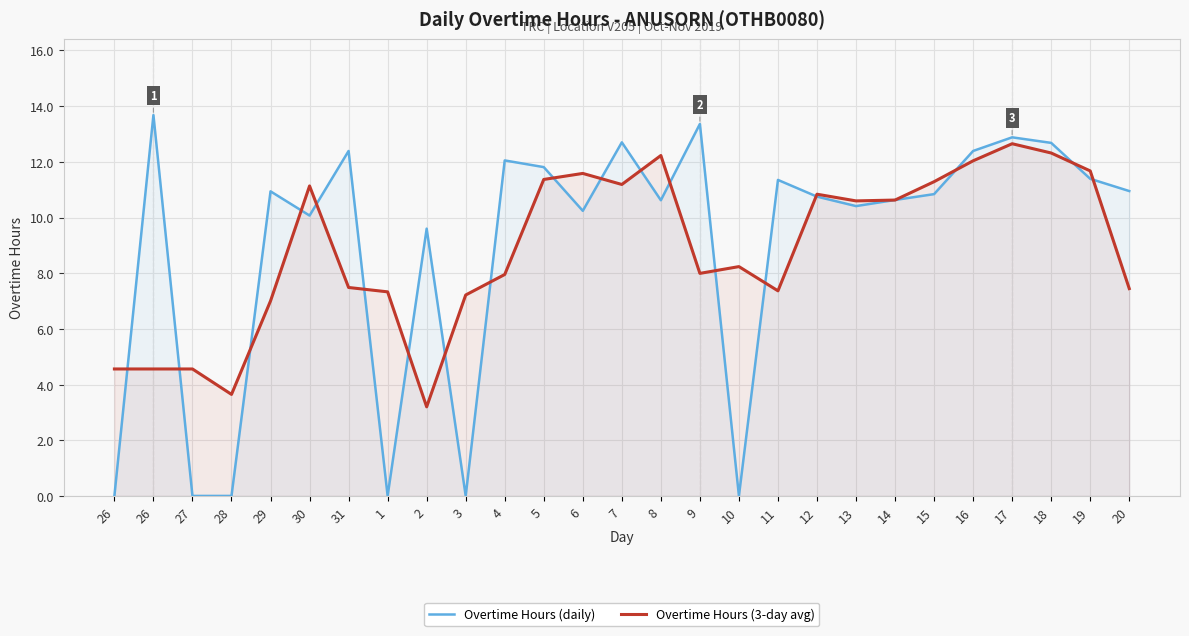

What is the highest value of the Overtime Hours (3-day avg) series?

12.6